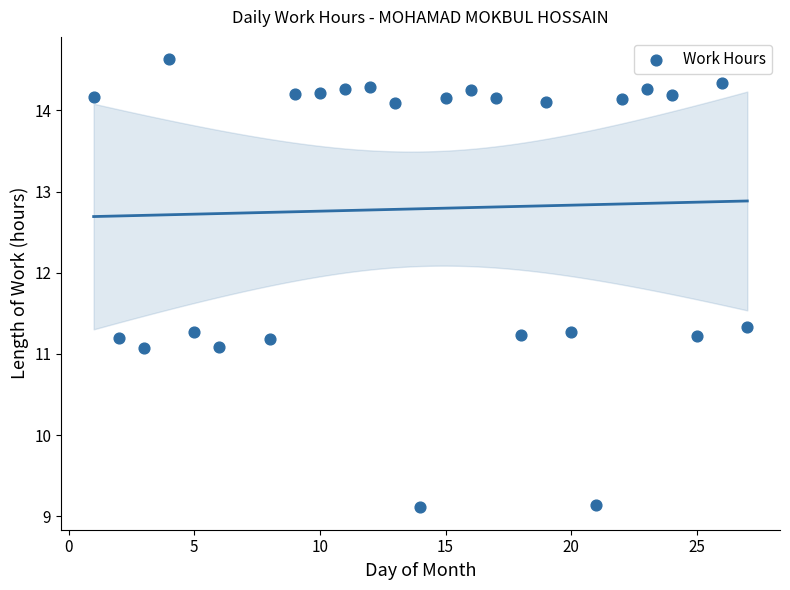

What is the range of Y values (max minus min)?

5.5